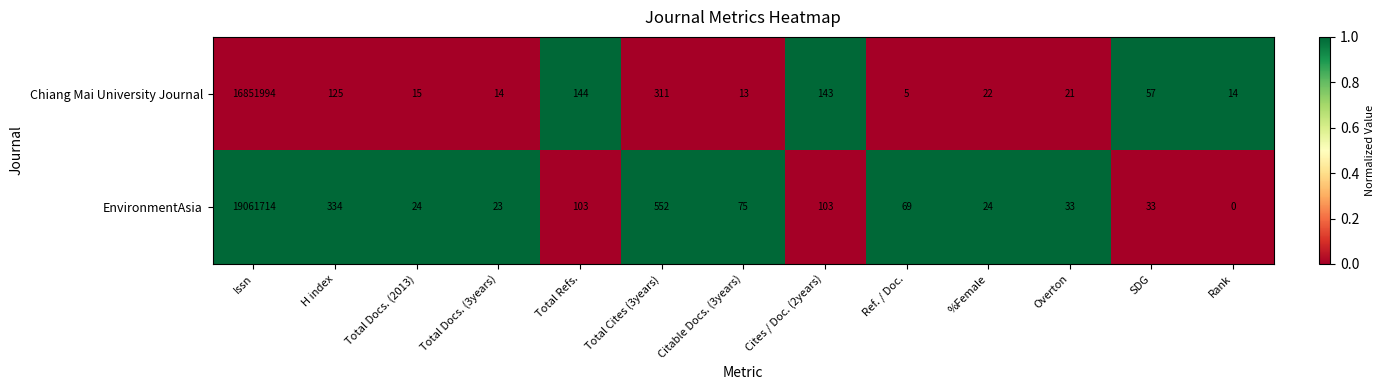

Reading left to right, transcribe all the data shown in this chart.

Chiang Mai University Journal: 16851994	125	15	14	144	311	13	143	5	22	21	57	14
EnvironmentAsia: 19061714	334	24	23	103	552	75	103	69	24	33	33	0